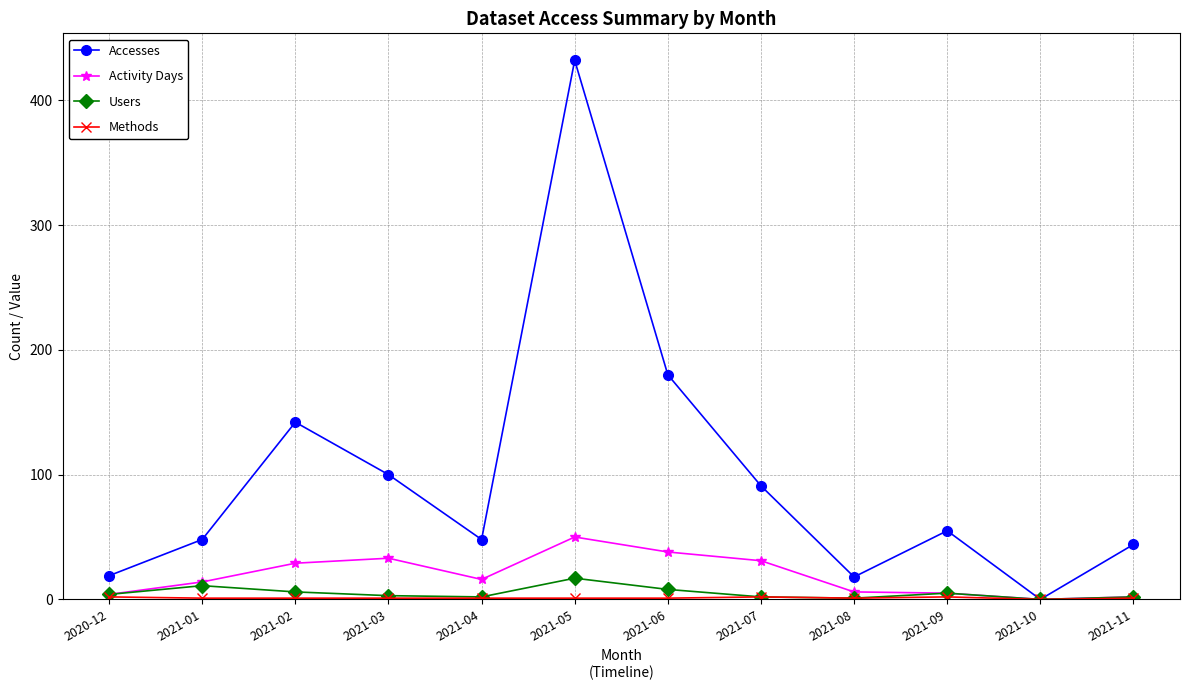

At how many categories does at least one series exceed 303?

1